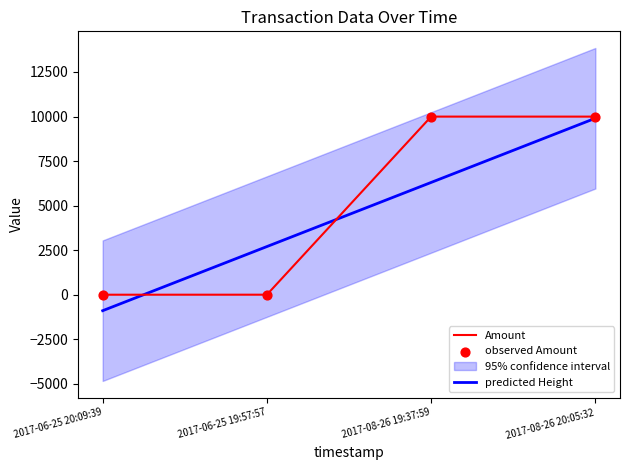

True or false: Amount has more than 1 interior local peaks.

False